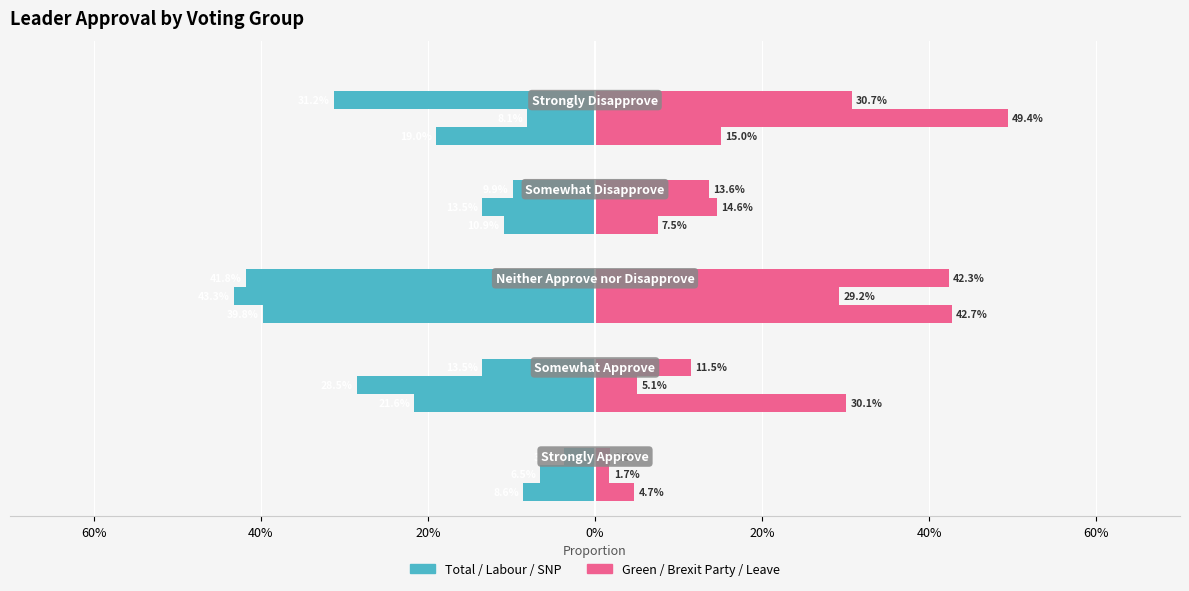

At how many categories does at least one series exceed 0?

5